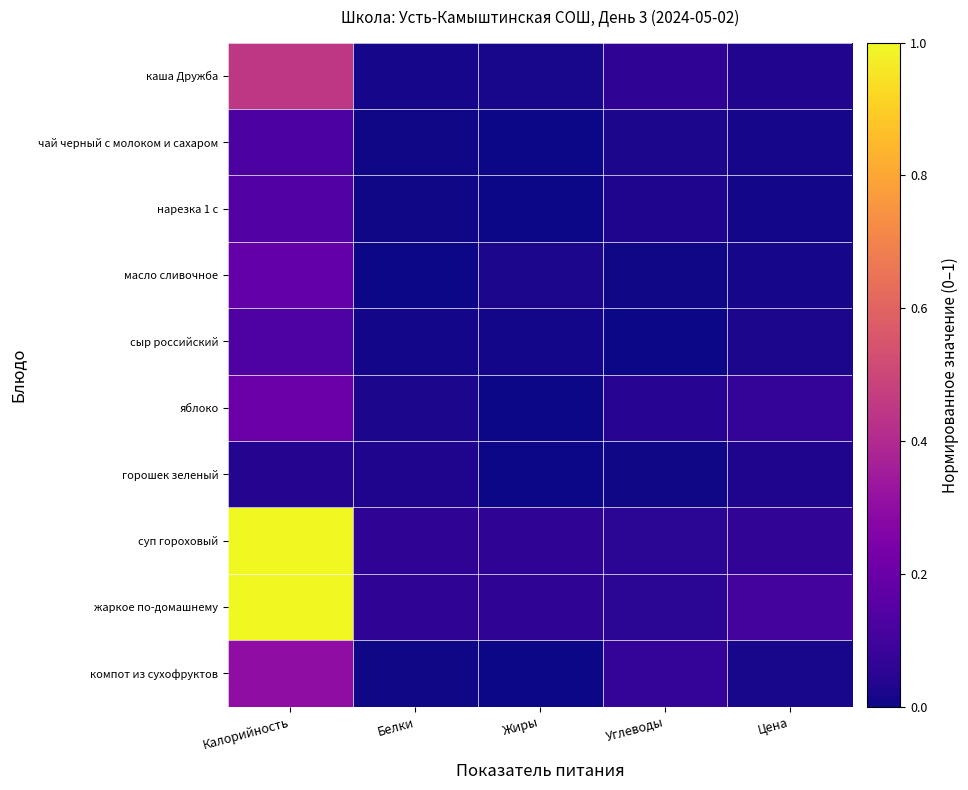

Rank the series by their maximum value, from lowest to highest.

горошек зеленый, чай черный с молоком и сахаром, сыр российский, нарезка 1 с, масло сливочное, яблоко, компот из сухофруктов, каша Дружба, суп гороховый, жаркое по-домашнему